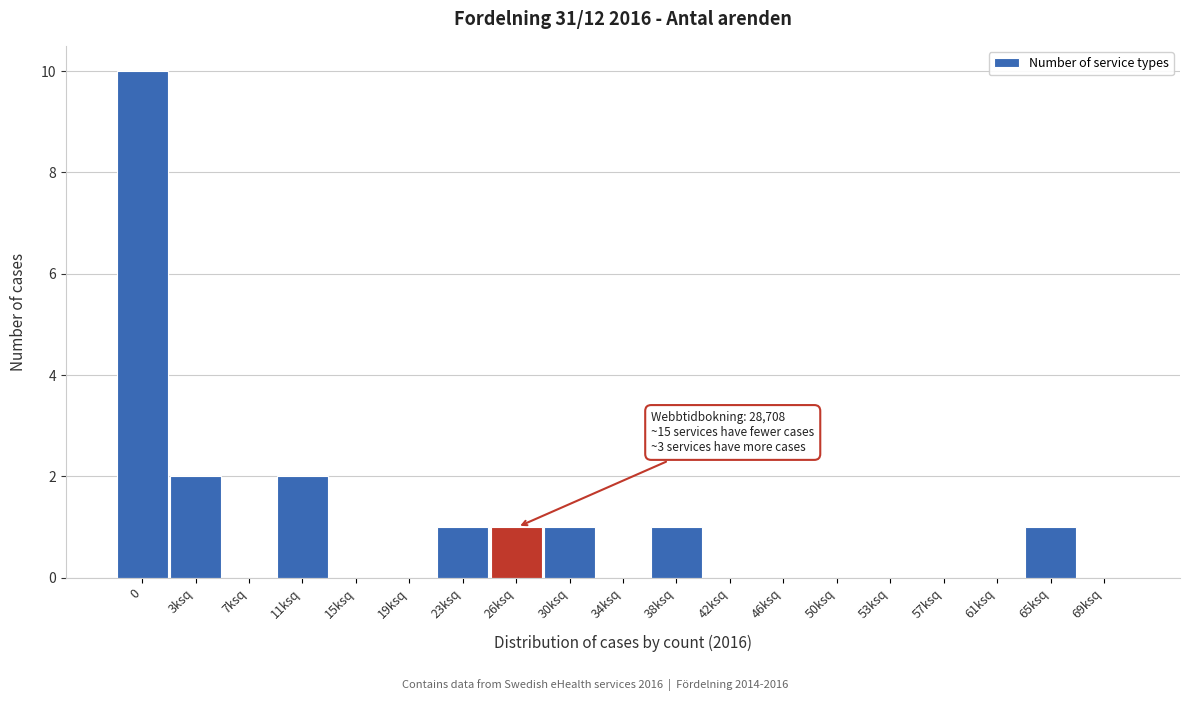

Reading left to right, transcribe all the data shown in this chart.

0=10	3ksq=2	7ksq=0	11ksq=2	15ksq=0	19ksq=0	23ksq=1	26ksq=1	30ksq=1	34ksq=0	38ksq=1	42ksq=0	46ksq=0	50ksq=0	53ksq=0	57ksq=0	61ksq=0	65ksq=1	69ksq=0